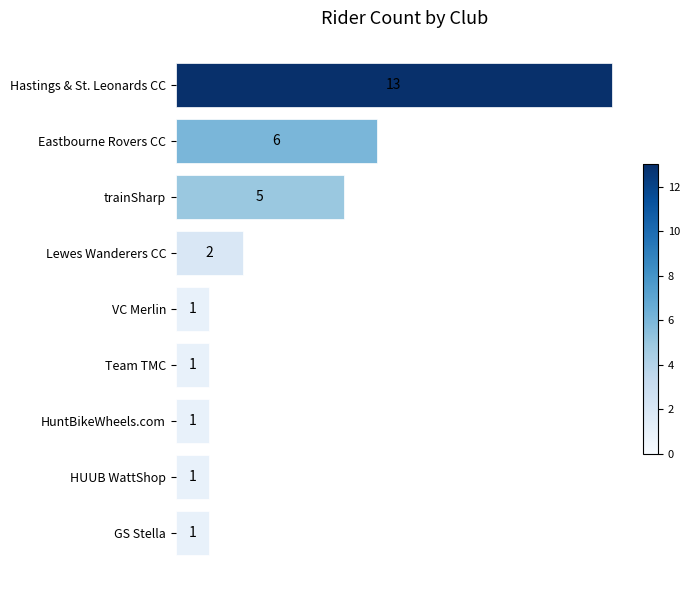

Between HUUB WattShop and Eastbourne Rovers CC, which is larger?

Eastbourne Rovers CC